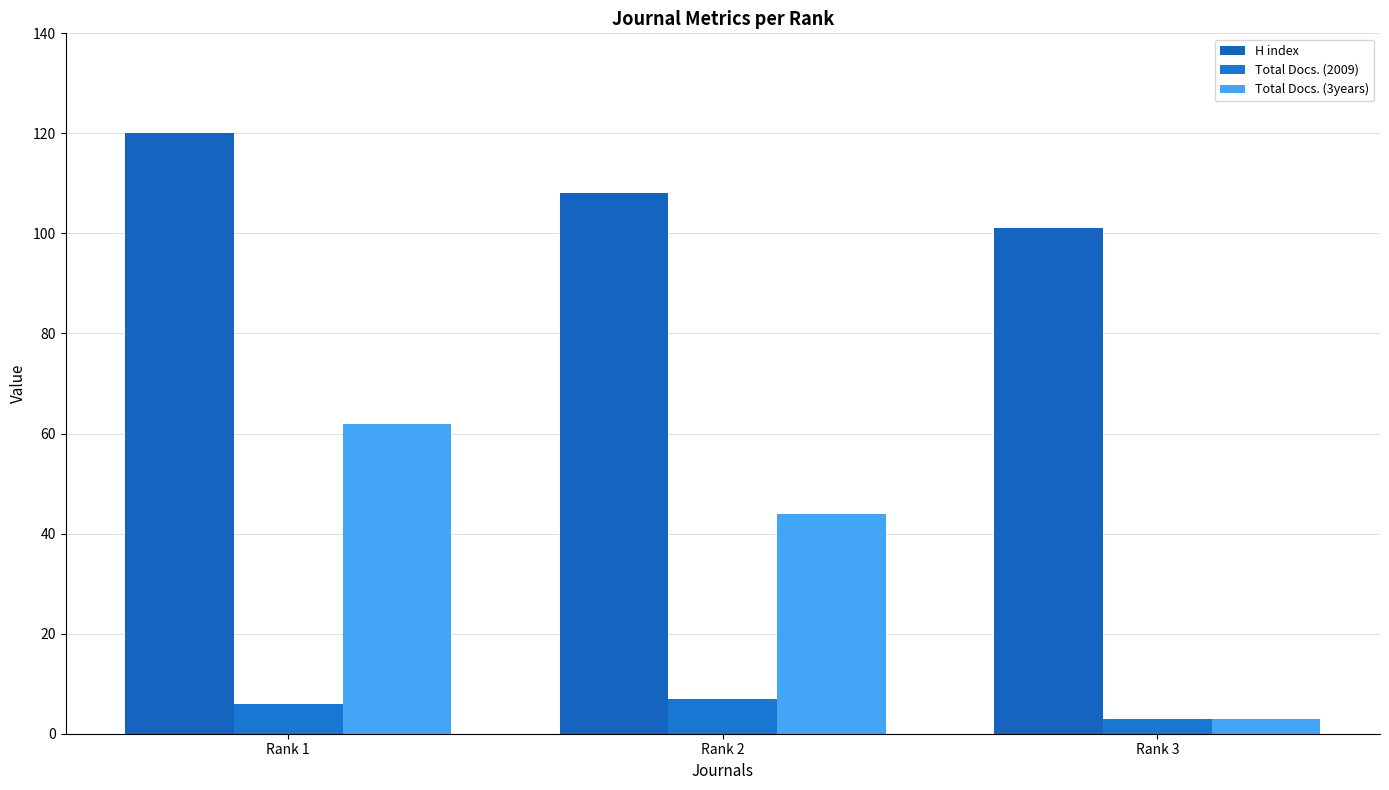

Reading right to left, list all the values displayed in this chart.

H index: 101	108	120
Total Docs. (2009): 3	7	6
Total Docs. (3years): 3	44	62